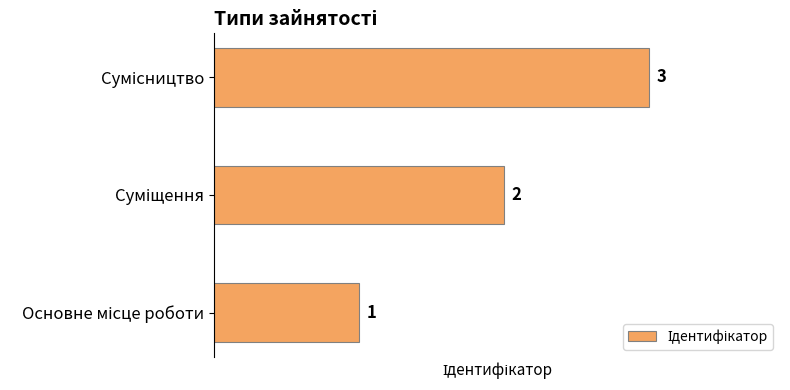

What is the sum of all values?

6